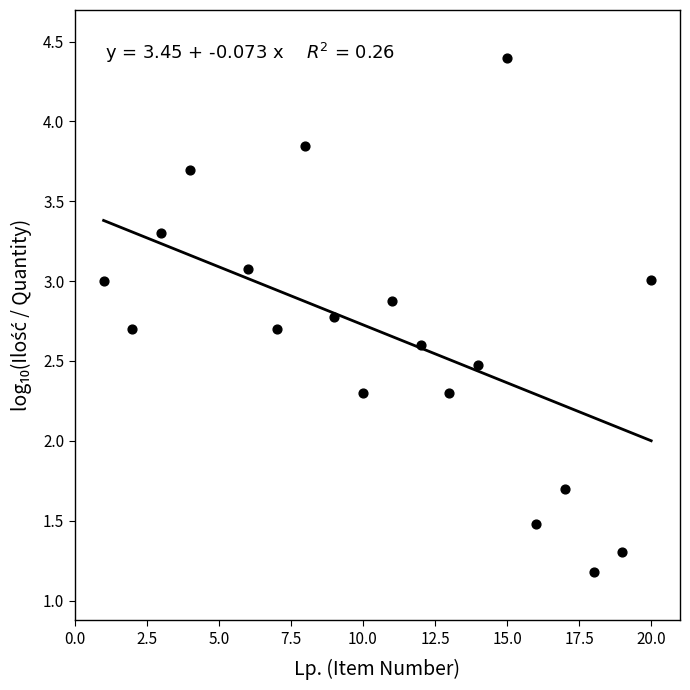

What is the range of X values (max minus min)?

19.0